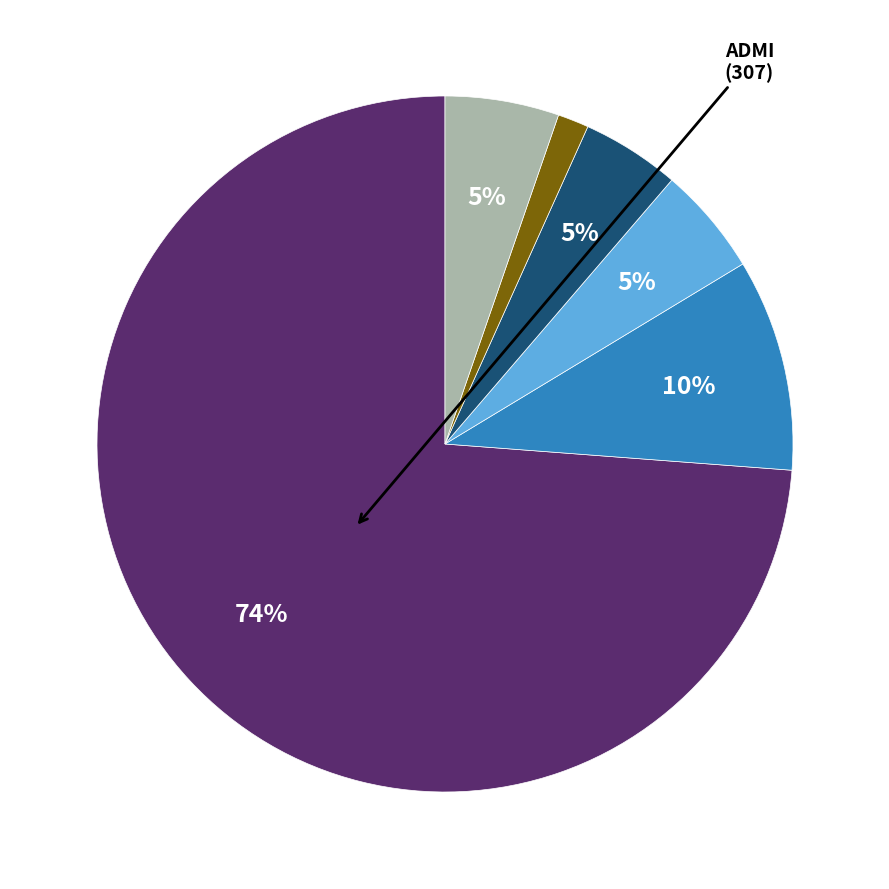

How many segments does this pie chart have?

6